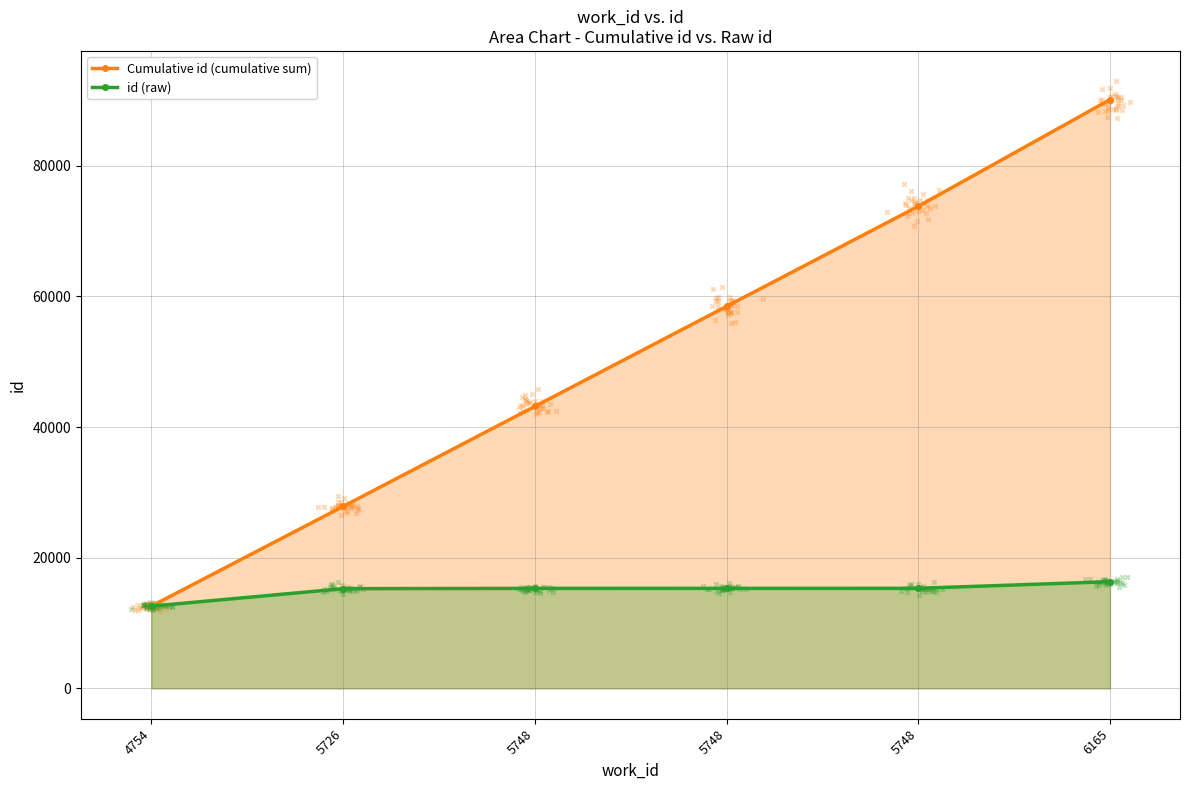

What is the total value across all series at 5748?

58460